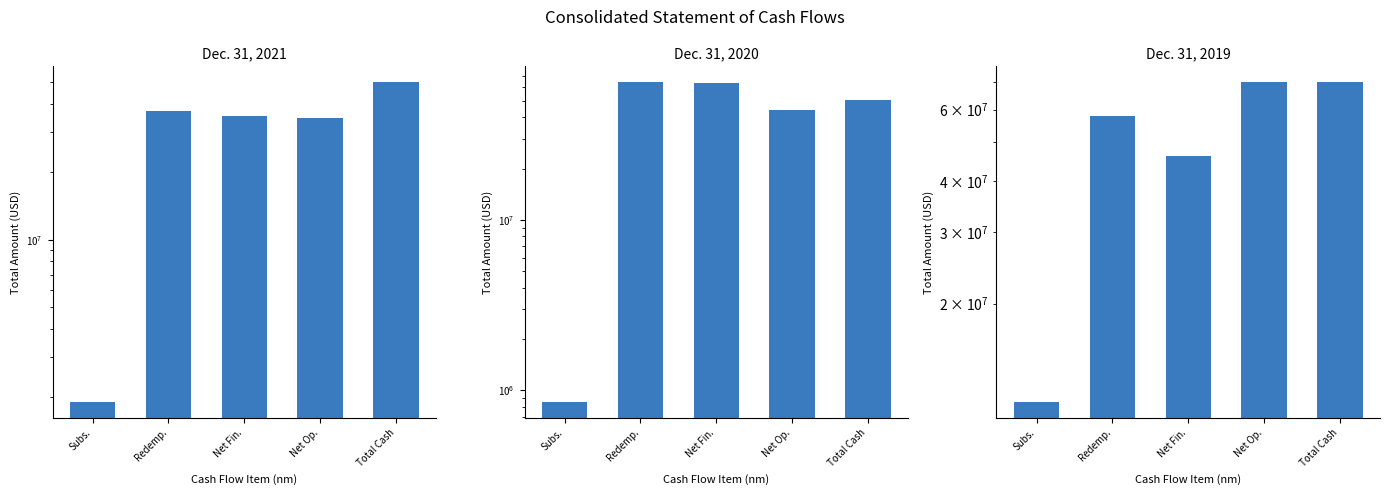

Is it true that Dec. 31, 2020 equals 43952982 at Net Op.?

True